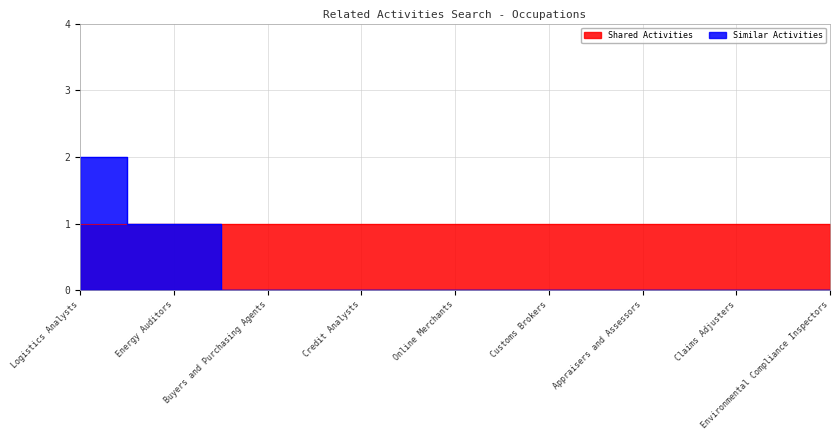

Which has a higher value, Claims Adjusters or Logistics Analysts?

Logistics Analysts